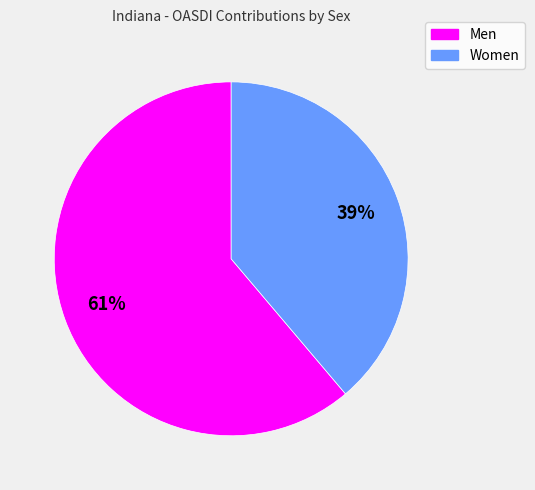

The Men slice represents 71% of the pie. True or false?

False